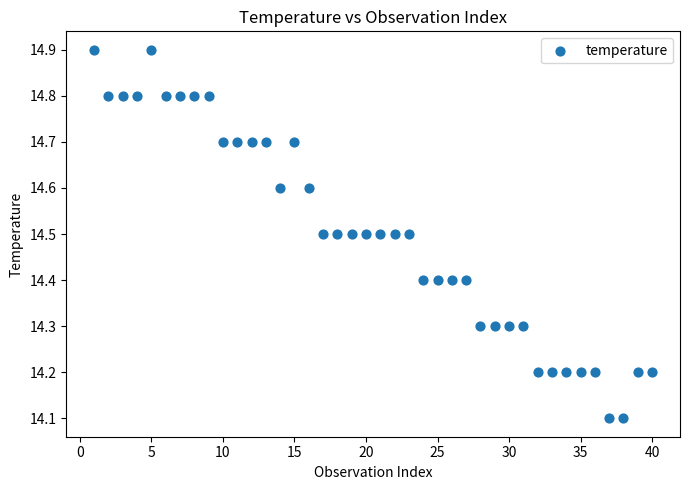

What is the range of X values (max minus min)?

39.0